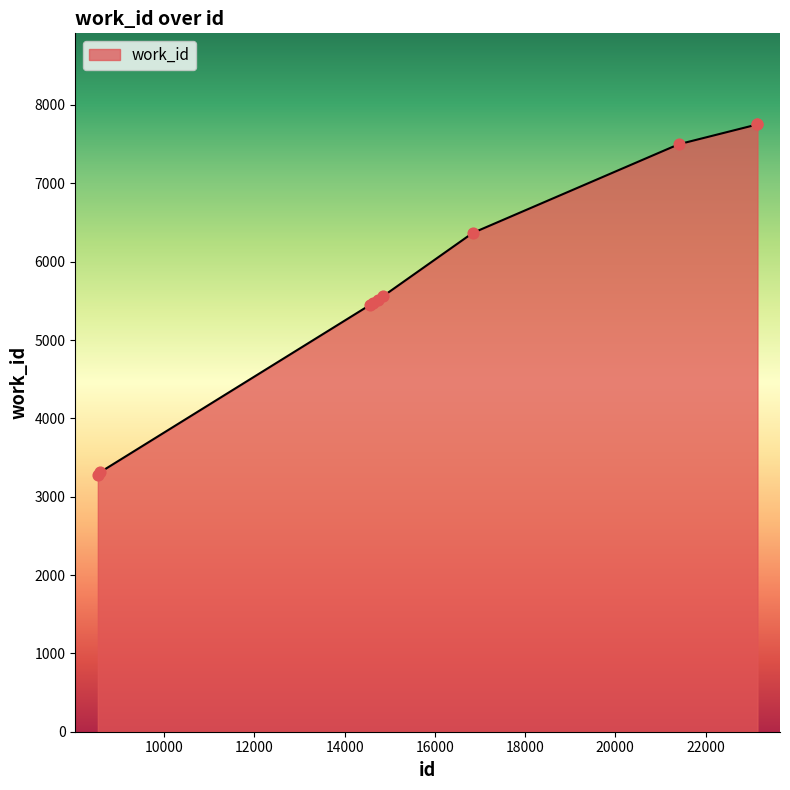

What is the minimum value shown in the chart?

3271